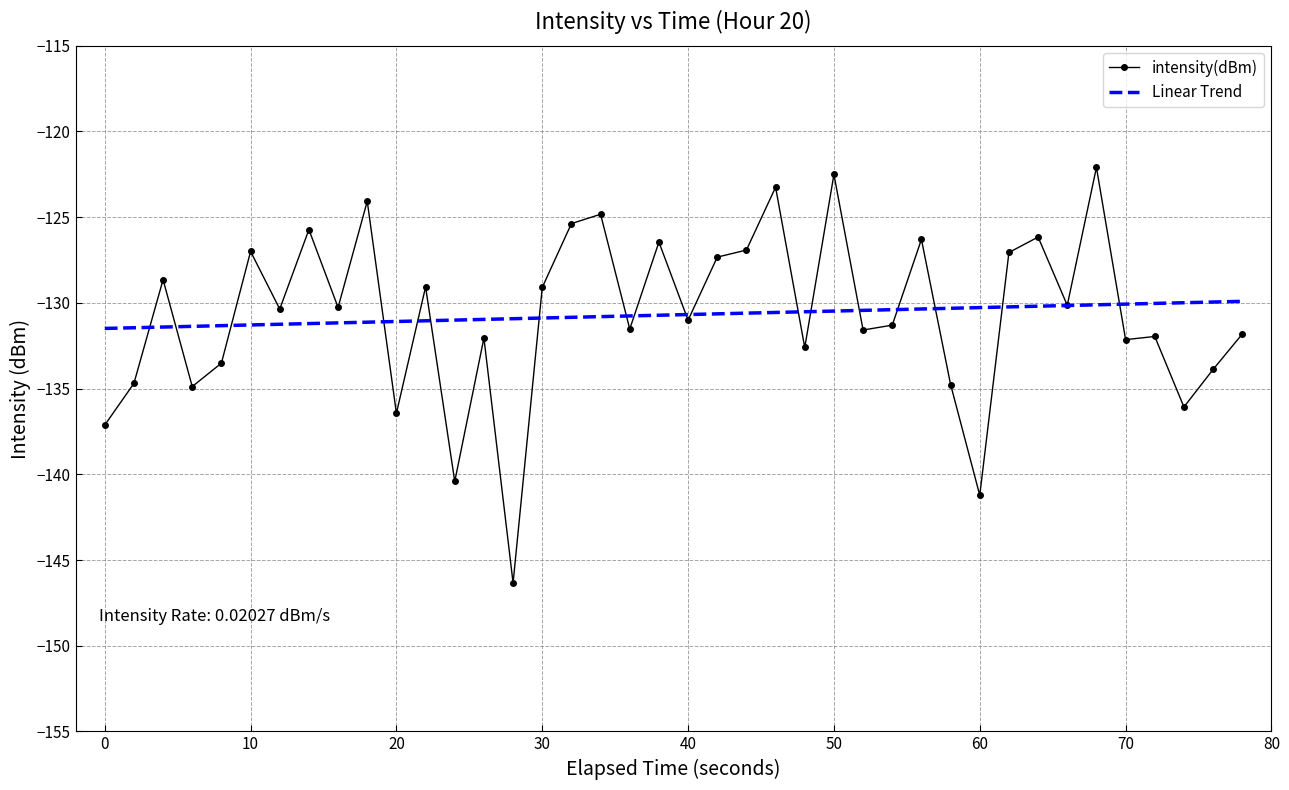

What is the smallest value displayed?

-146.3